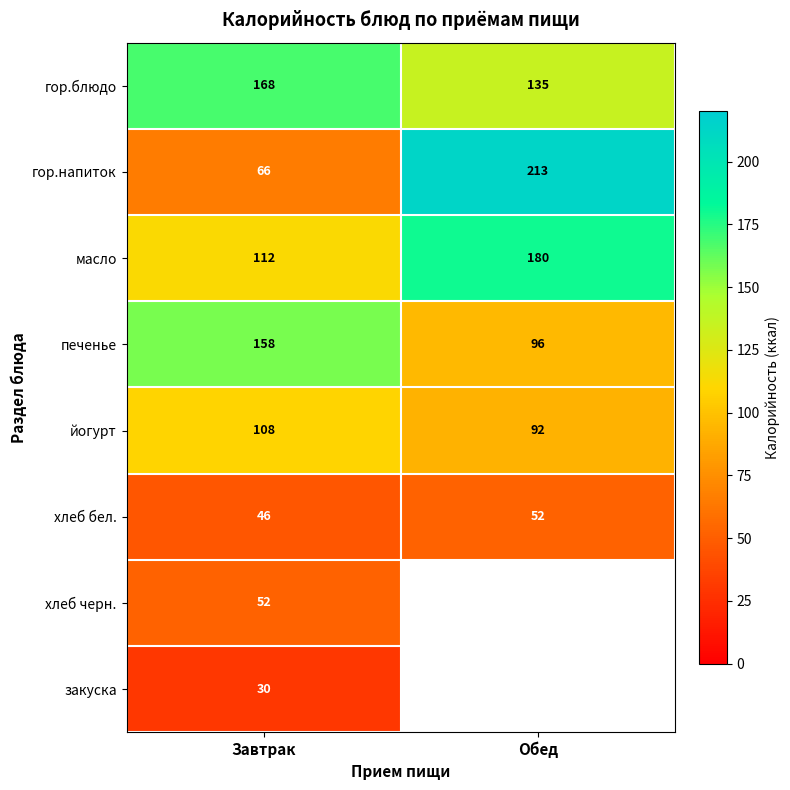

What is the spread (max minus min) of values at Завтрак?

138